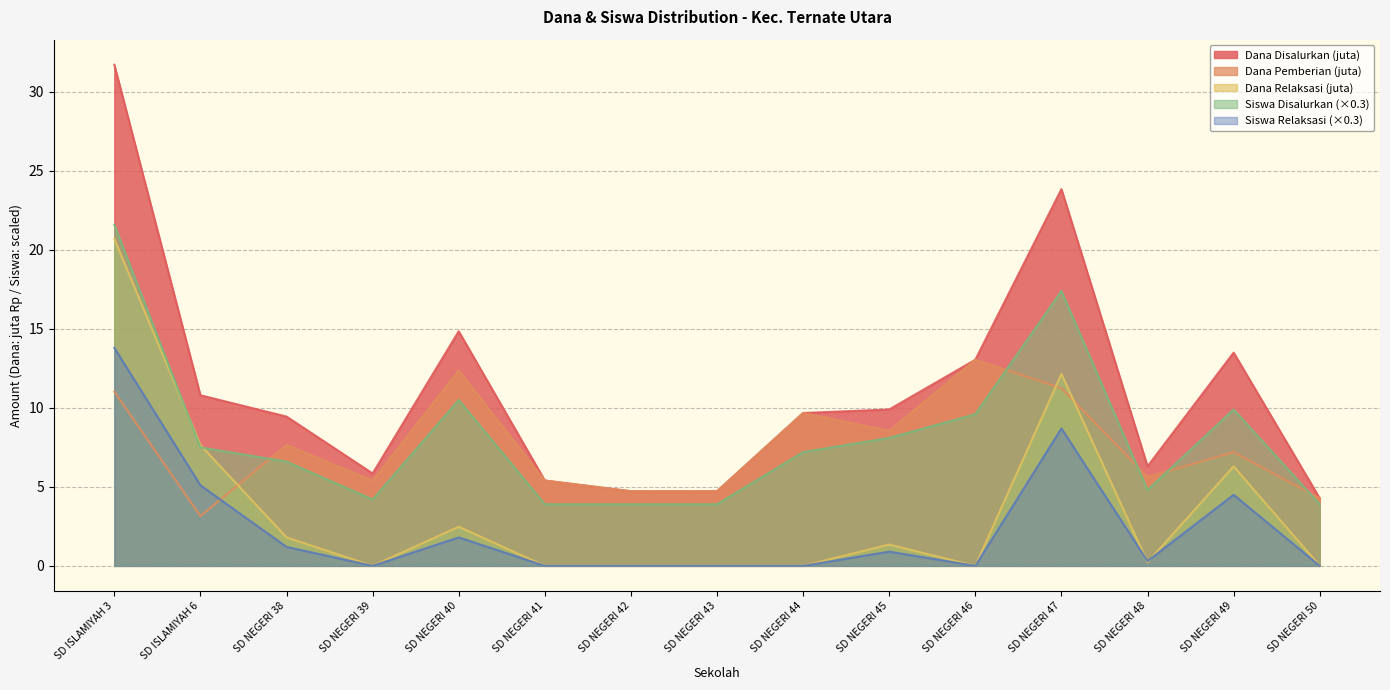

What is the average value of the Dana Relaksasi series?

3.5